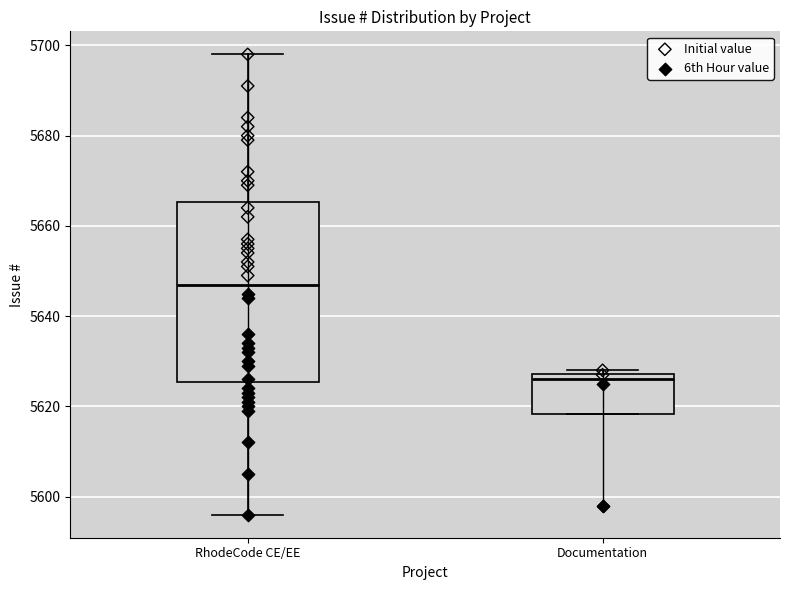

Which box has the highest median line?

RhodeCode CE/EE